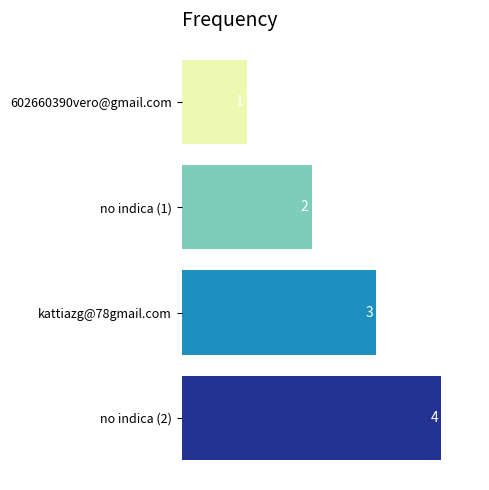

At which label is the value closest to 2?

no indica (1)